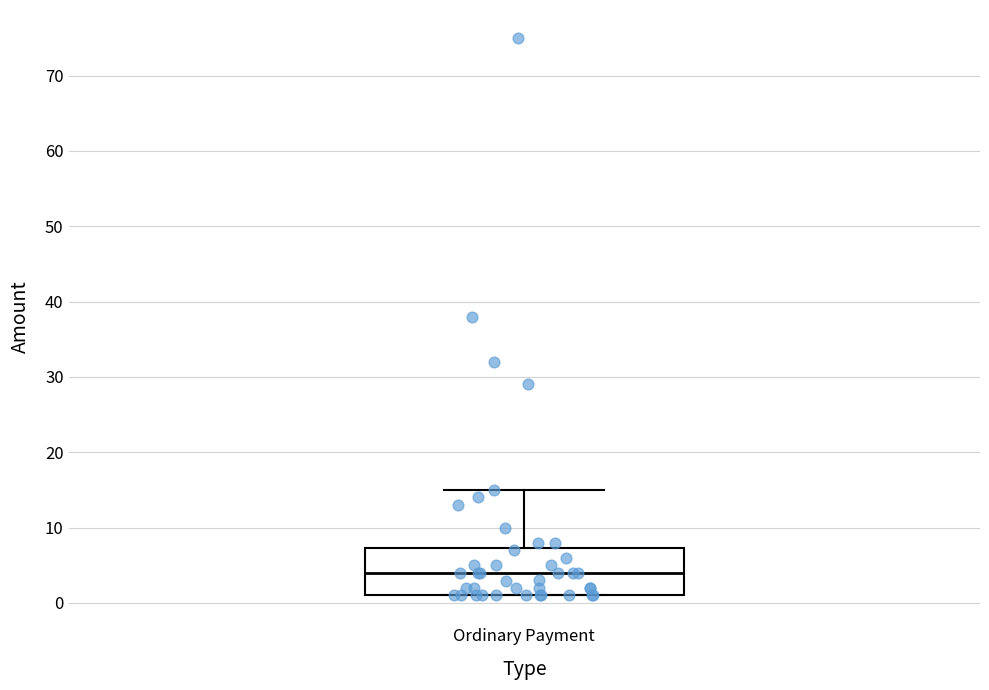

Where is the upper edge of the box for Ordinary Payment on the y-axis? The values are not printed on the chart, so give them approximately, as read against the axis.

7